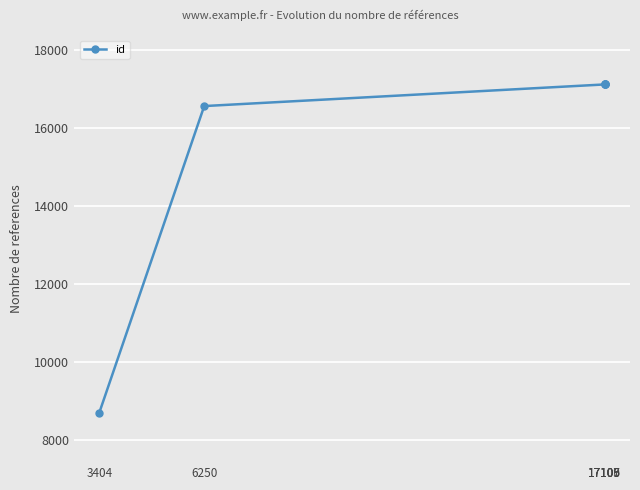

What is the change in value from 17105 to 17109?

+4